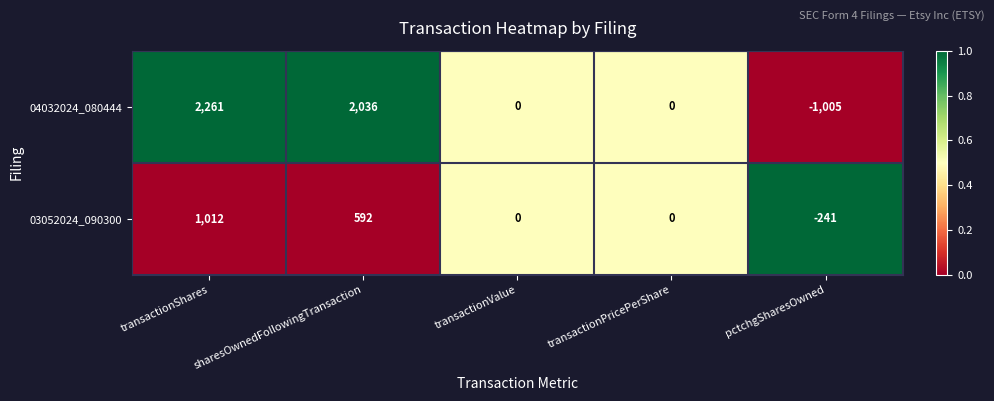

What value does the 03052024_090300 series have at pctchgSharesOwned, to the nearest 10?

-240